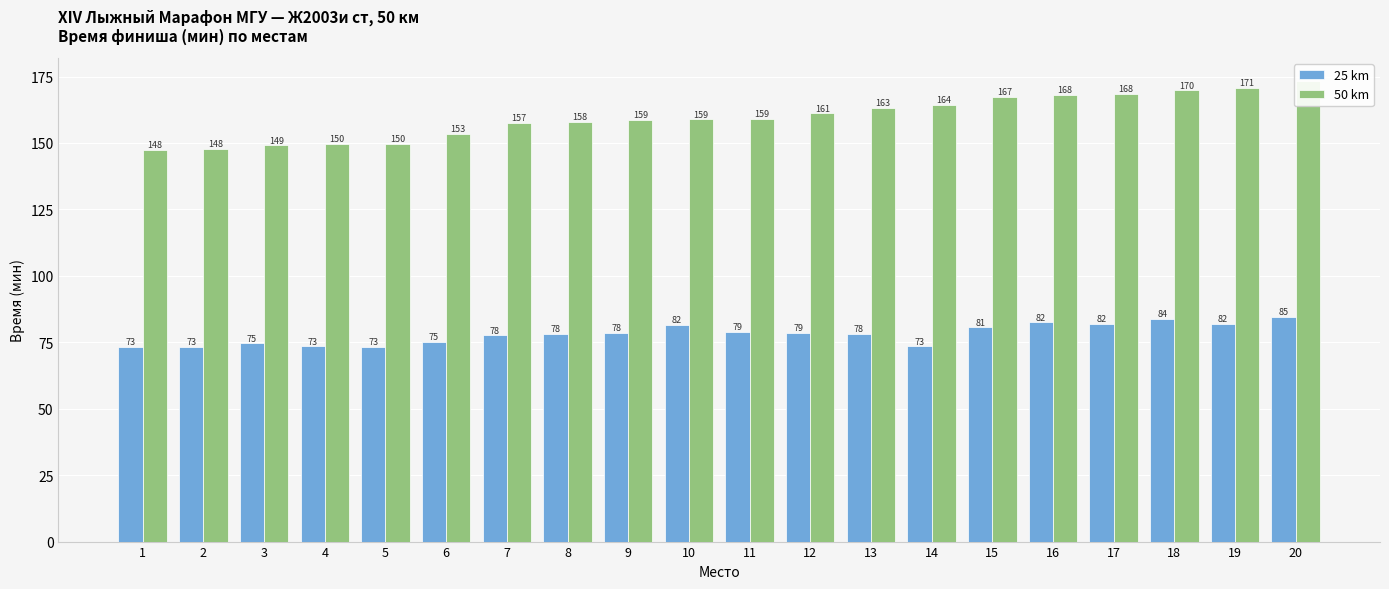

Are the bars horizontal?

No